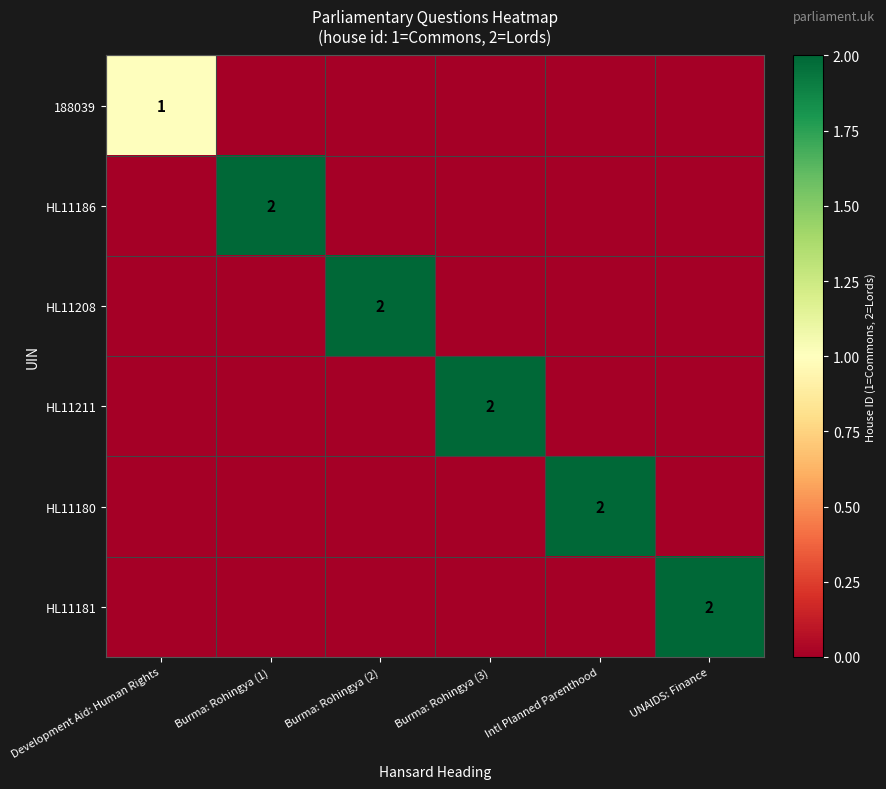

List the labels in order of HL11208 value, largest first.

Burma: Rohingya (2), Development Aid: Human Rights, Burma: Rohingya (1), Burma: Rohingya (3), Intl Planned Parenthood, UNAIDS: Finance